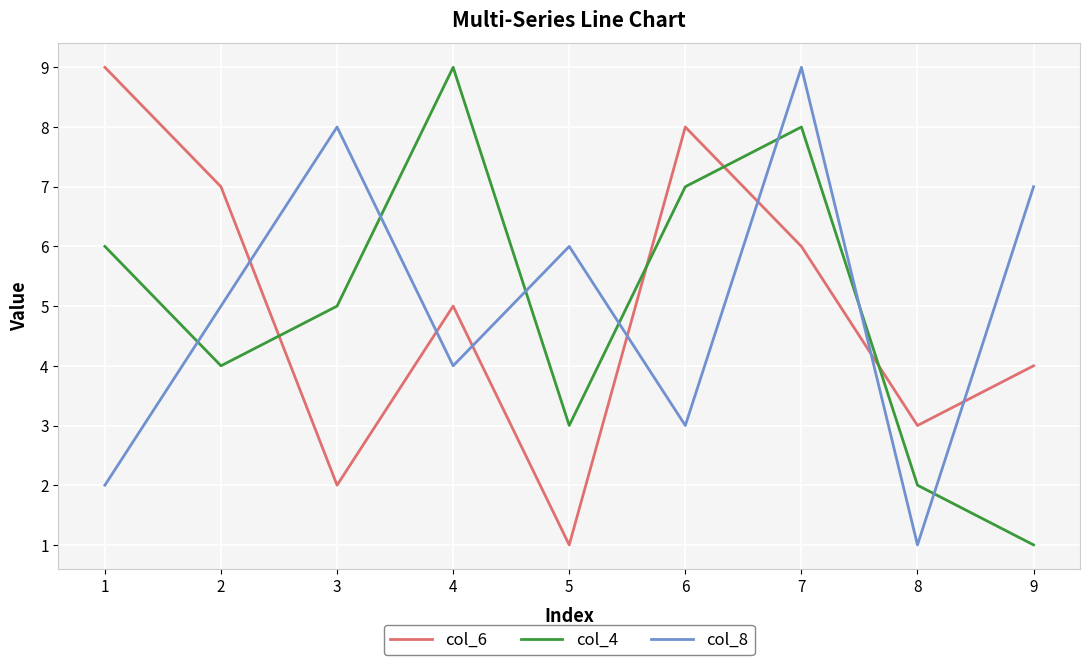

Is the value of col_6 at 2 greater than the value of col_8 at 7?

No